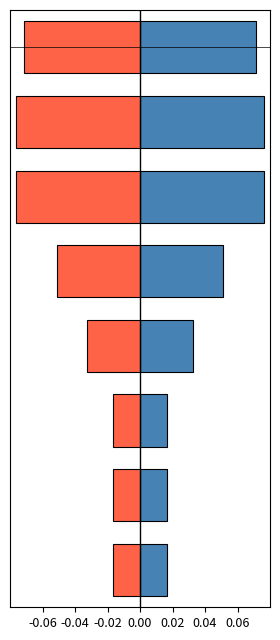

What is the minimum value shown in the chart?

-0.1